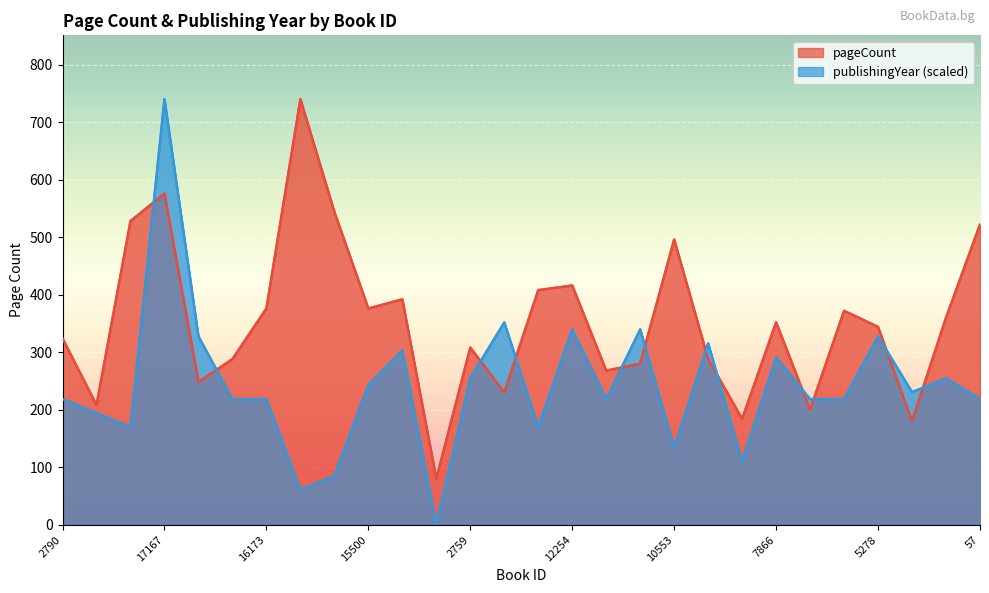

What is the average value of the publishingYear series?

241.8